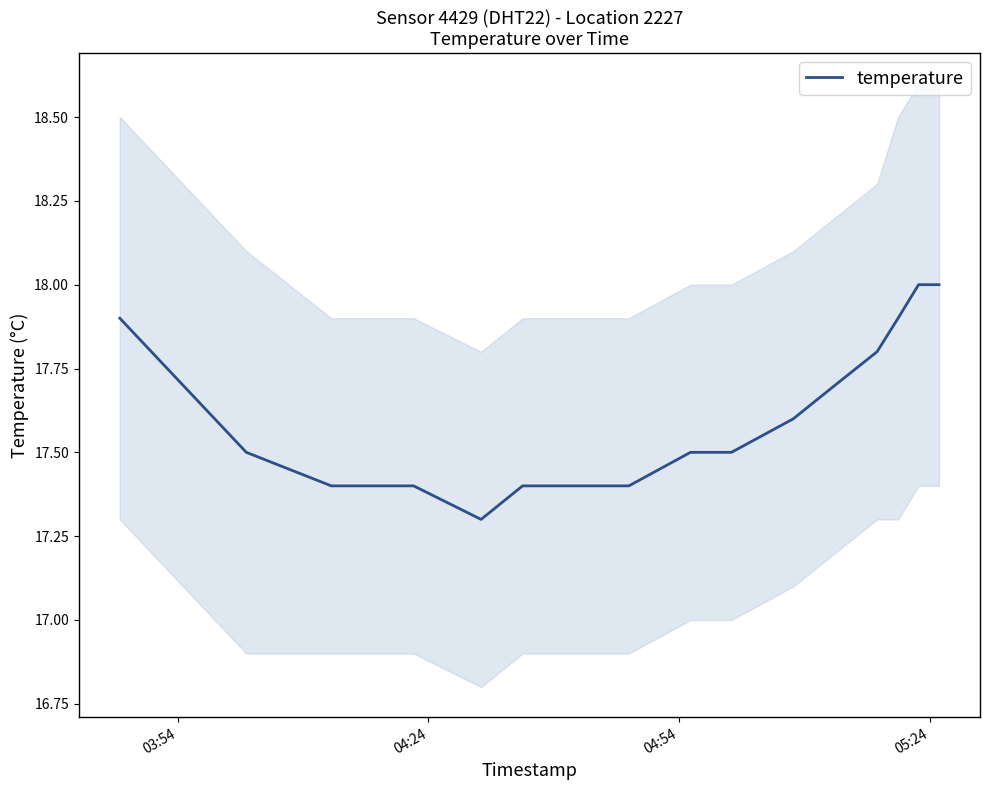

What is the minimum value for temperature?

17.3